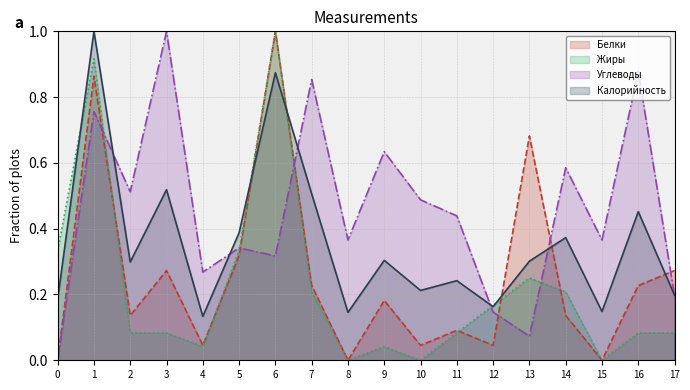

List the series in order of their peak value, lowest first.

Белки, Жиры, Углеводы, Калорийность